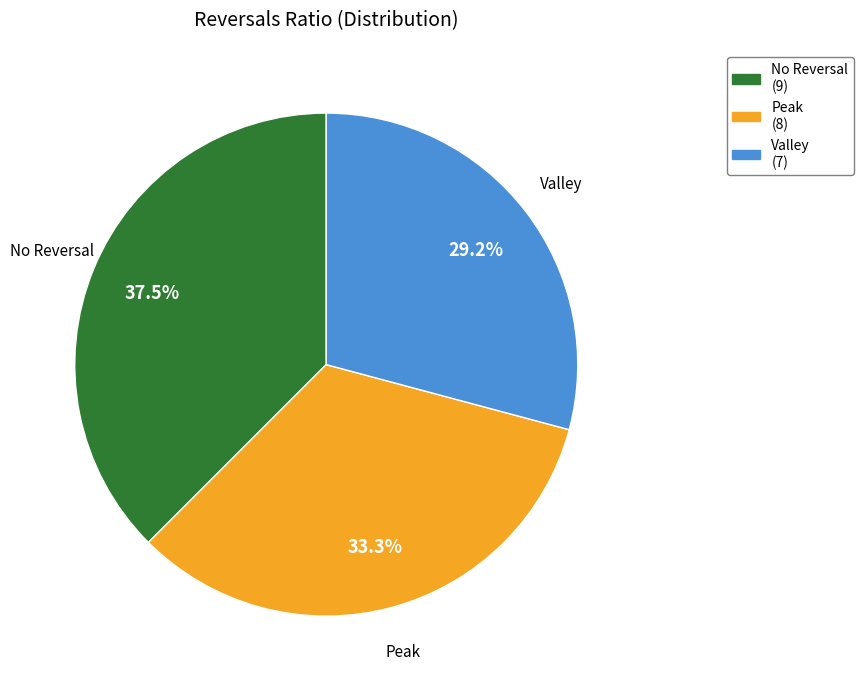

Is there any slice that represents more than half of the pie?

No